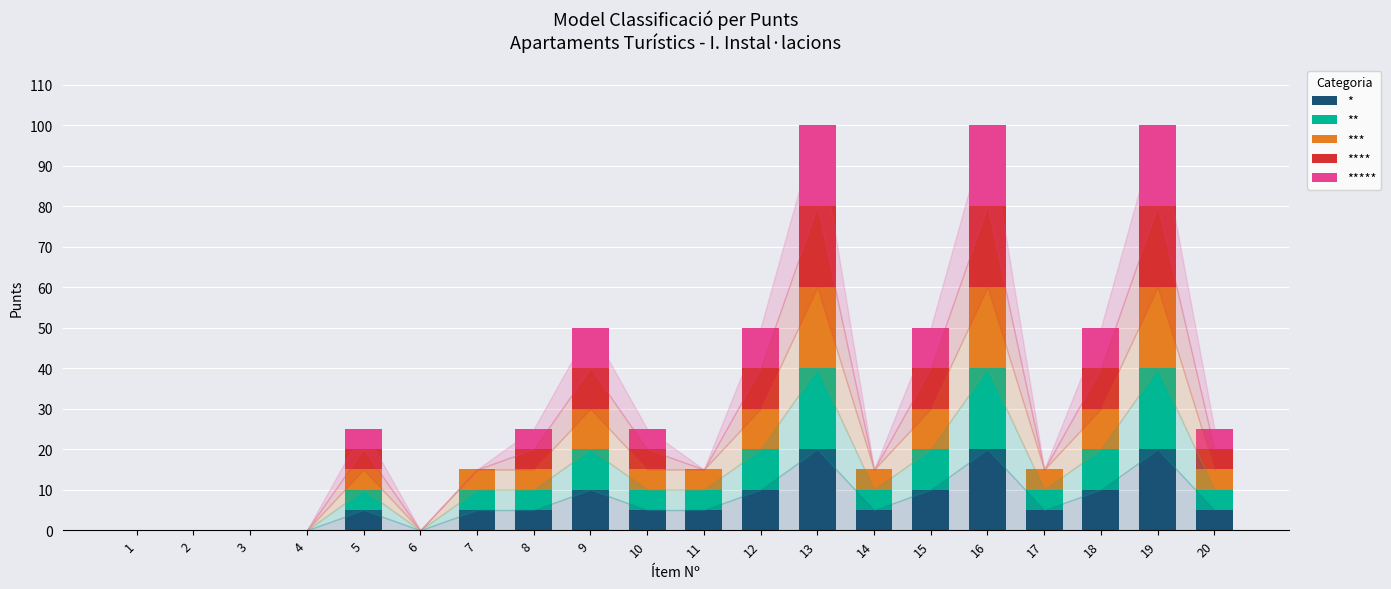

What is the total value across all series at 12?

50